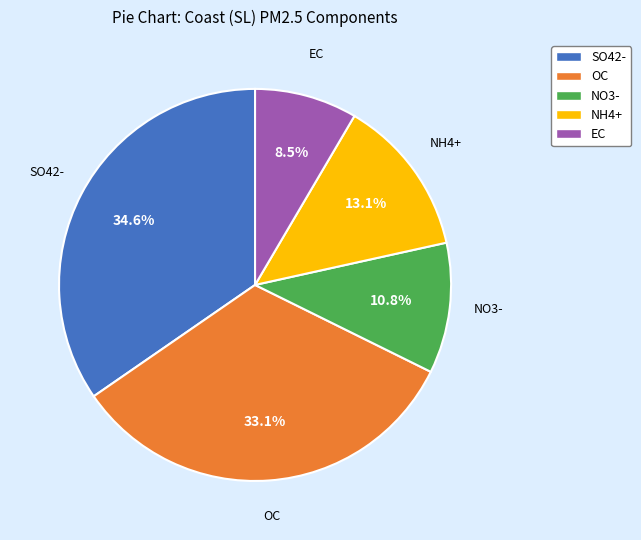

How many segments does this pie chart have?

5